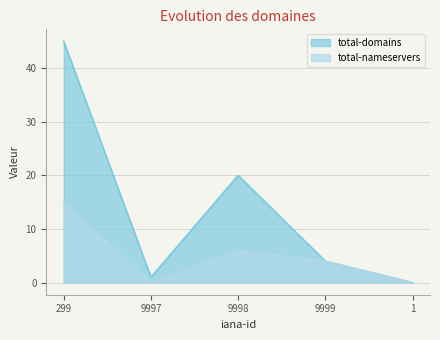

True or false: total-nameservers and total-domains cross at least once.

False